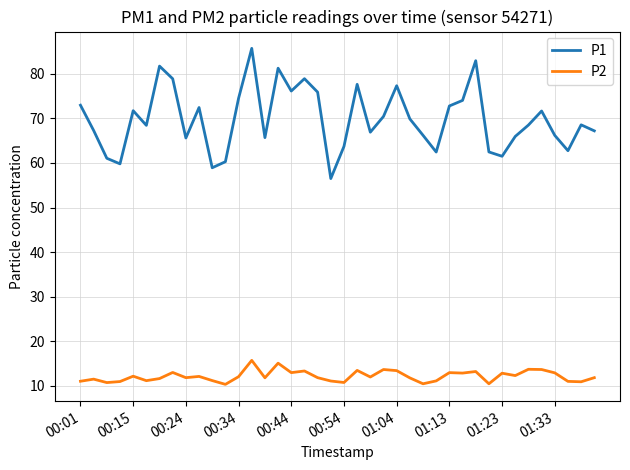

True or false: P1 and P2 intersect in this chart.

False